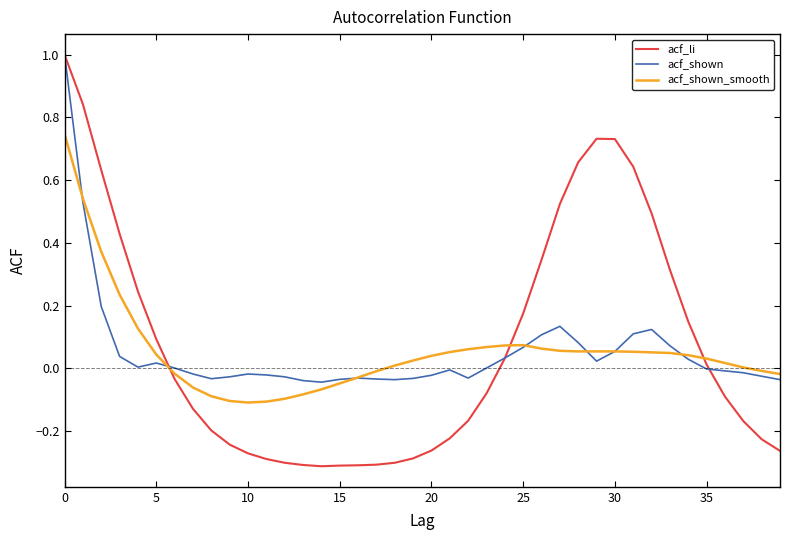

What is the greatest value displayed?

1.0